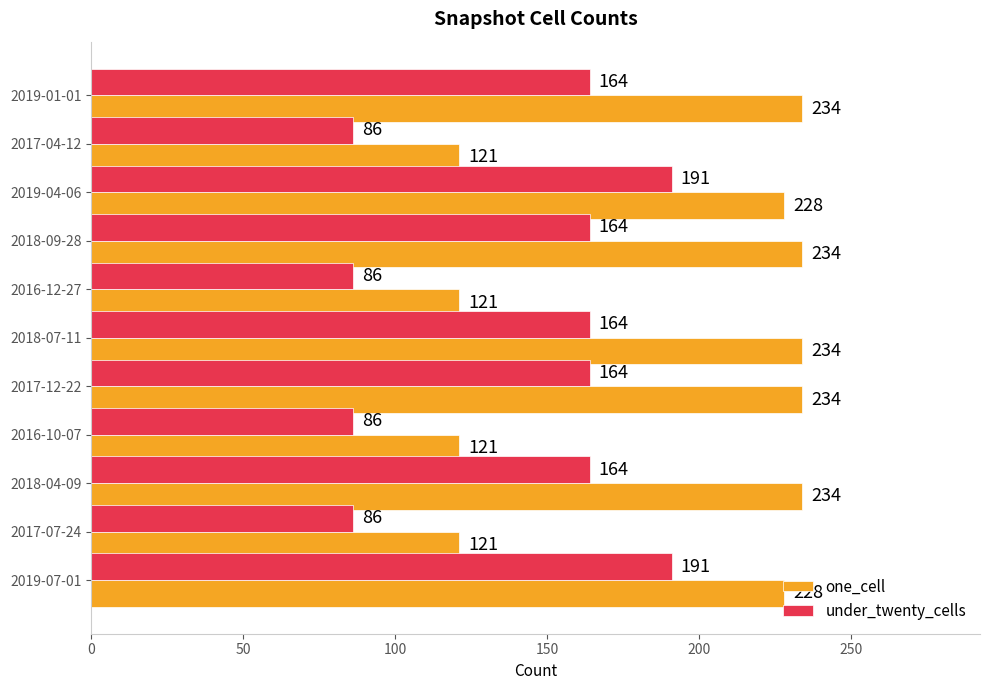

List the series in order of their overall mean, lowest first.

under_twenty_cells, one_cell